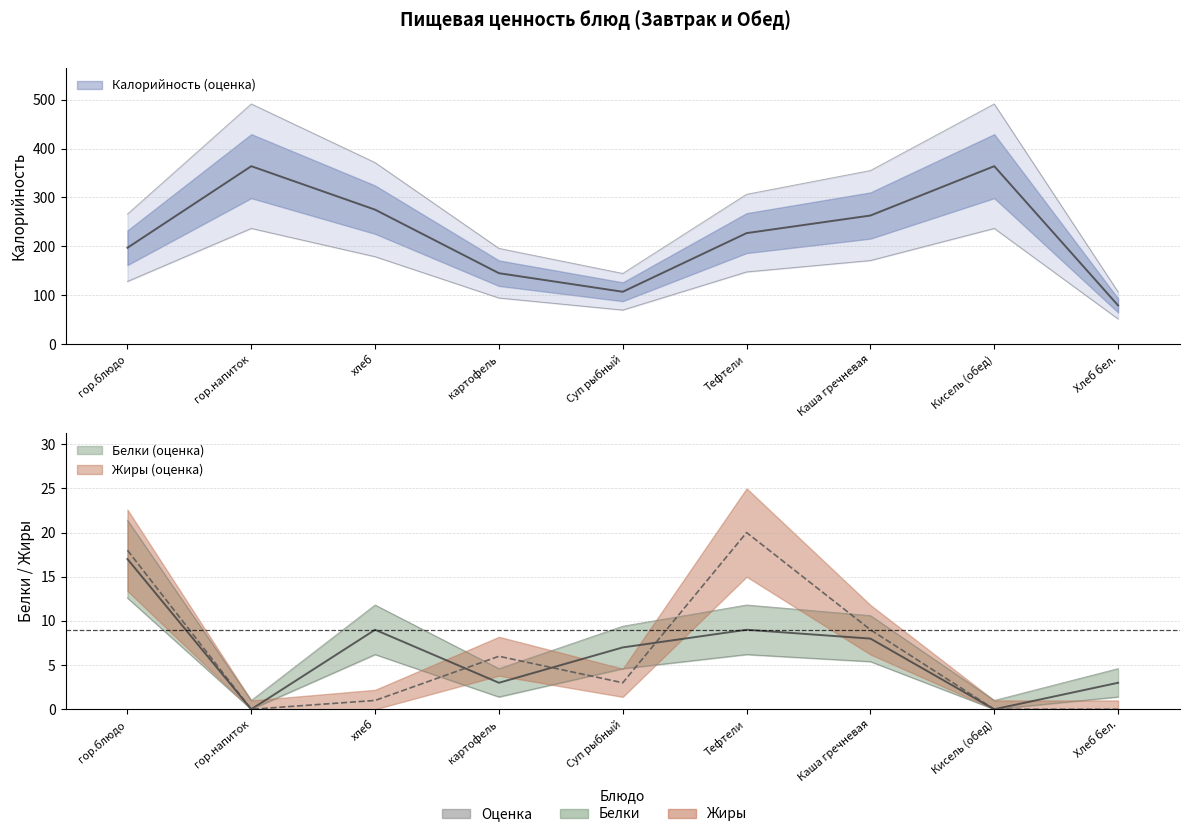

Reading left to right, transcribe all the data shown in this chart.

Калорийность: 197	364	275	145	107	227	263	364	79
Белки: 17	0	9	3	7	9	8	0	3
Жиры: 18	0	1	6	3	20	9	0	0